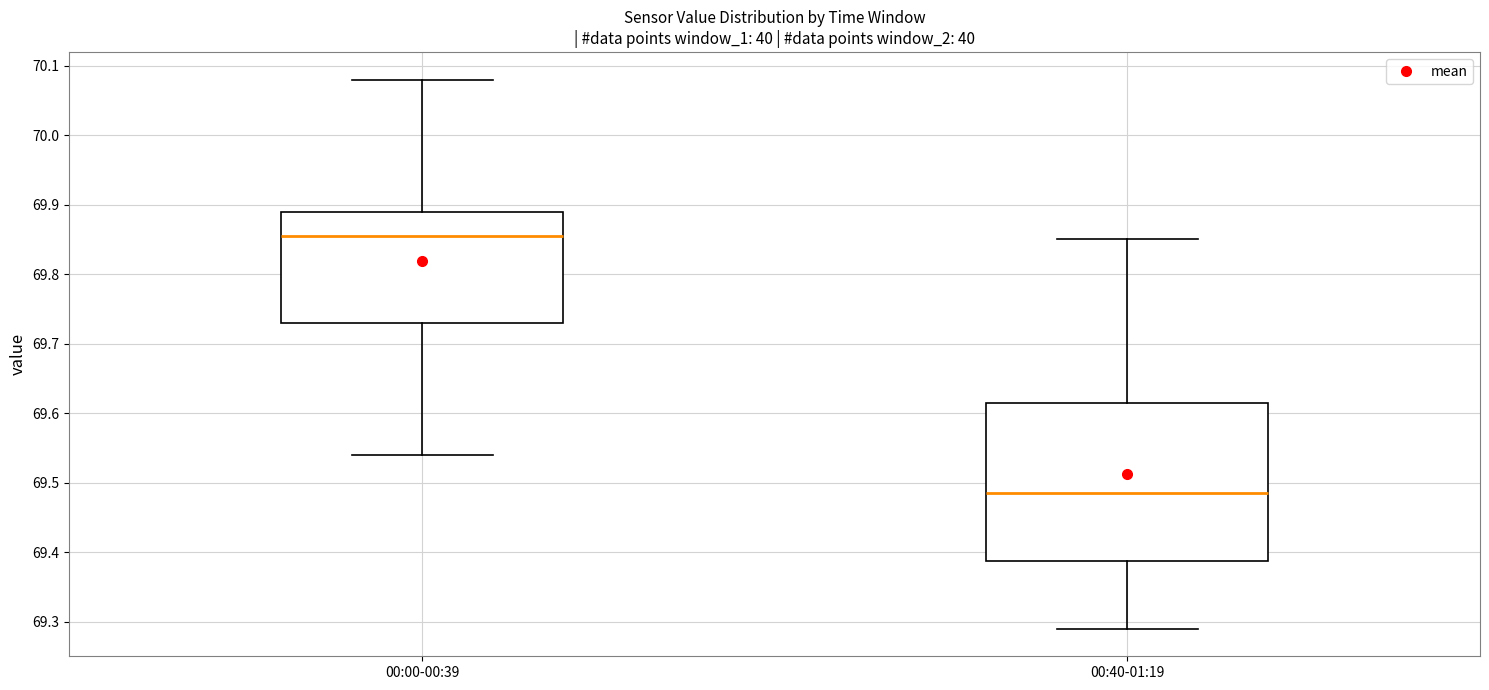

Which box is the tallest, from its lower edge to its upper edge?

00:40-01:19